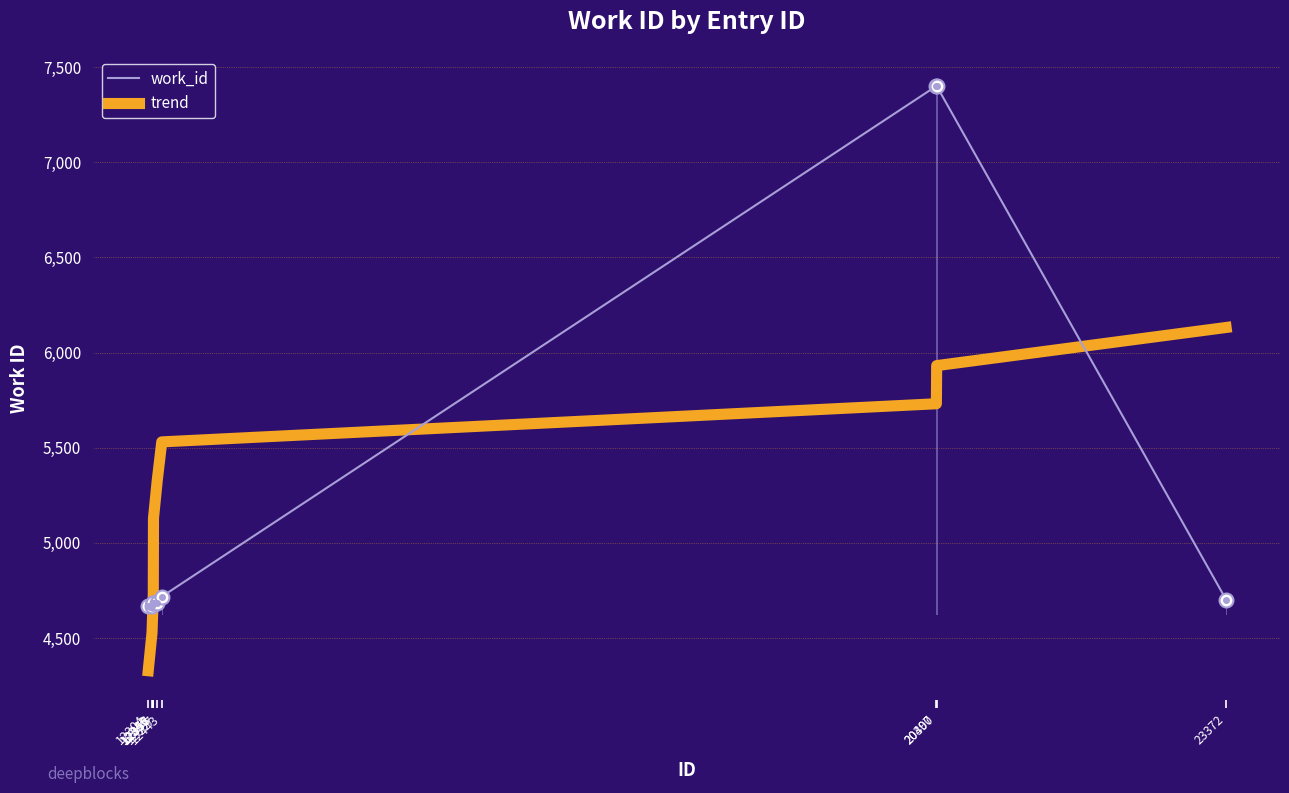

How many times do work_id and trend cross each other?

3